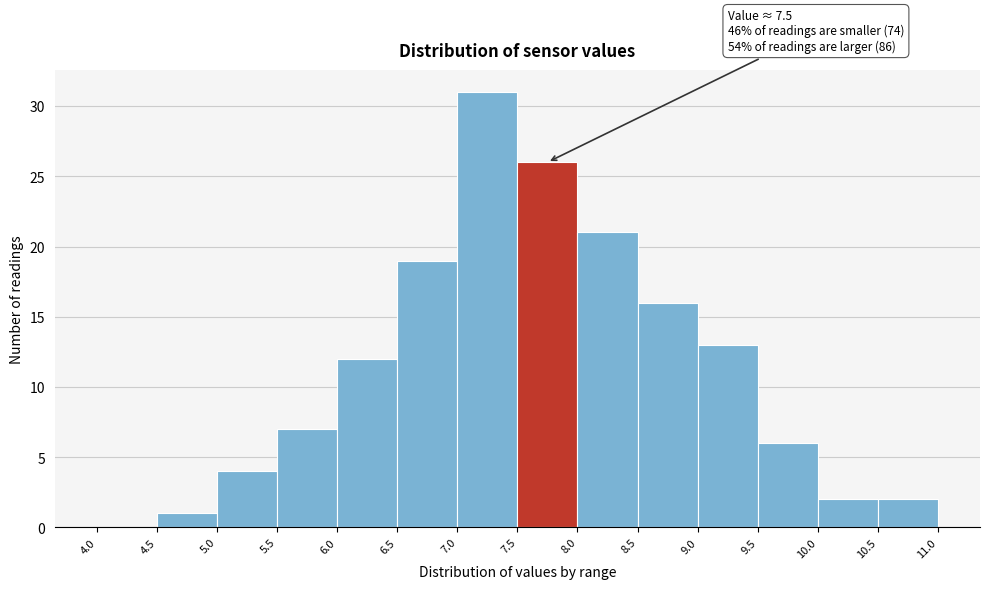

Which range on the x-axis has the tallest bar?

7.0 to 7.5